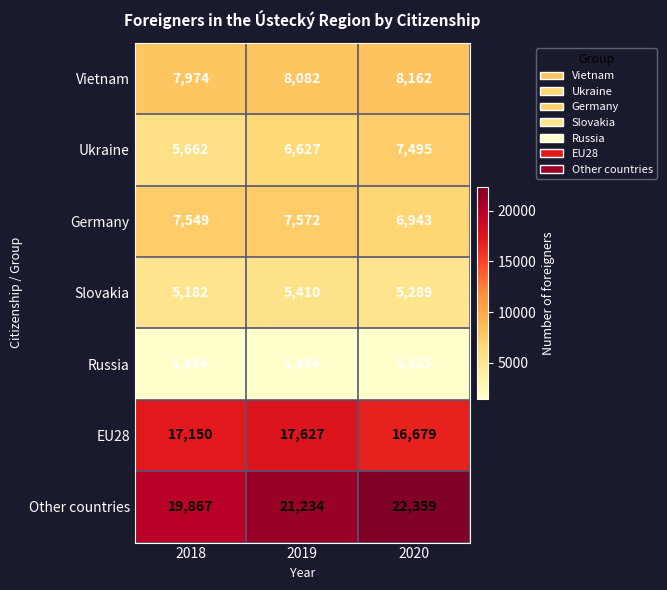

Which label corresponds to the largest value in the chart?

2020